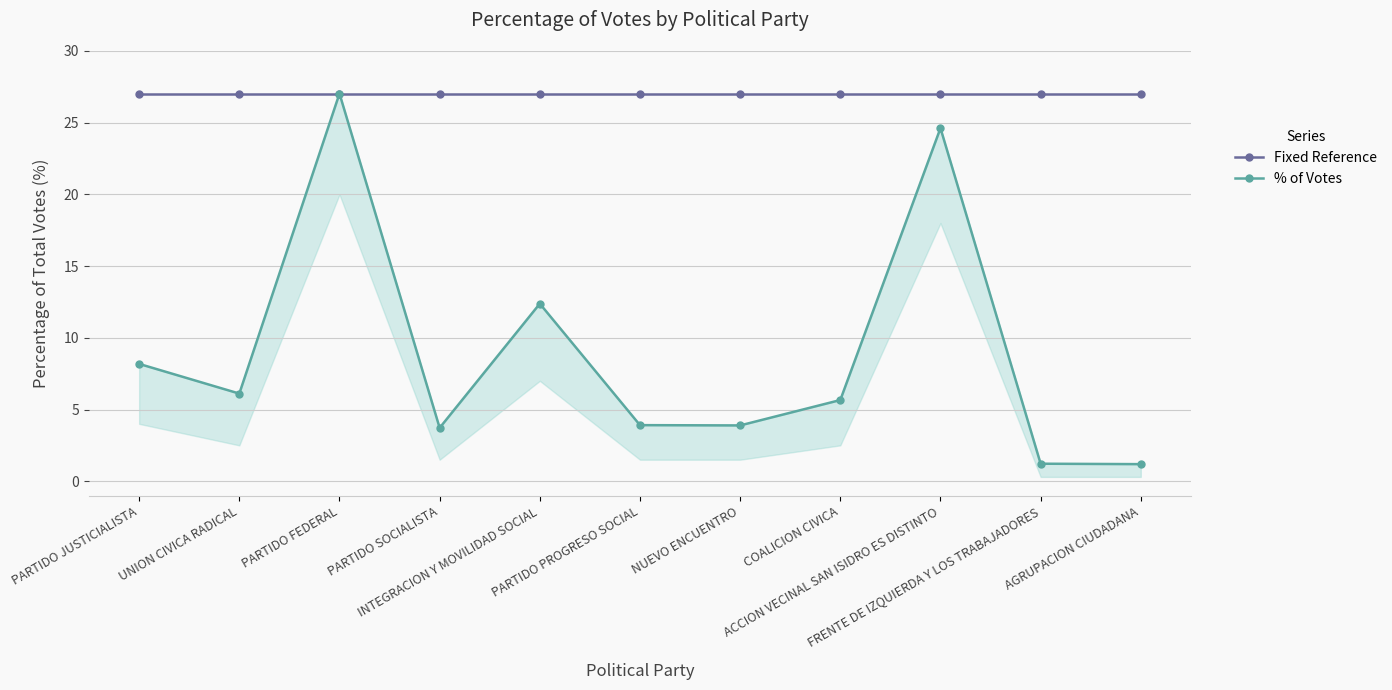

What is the value of the % of Votes point at the 6th from the left?

3.9